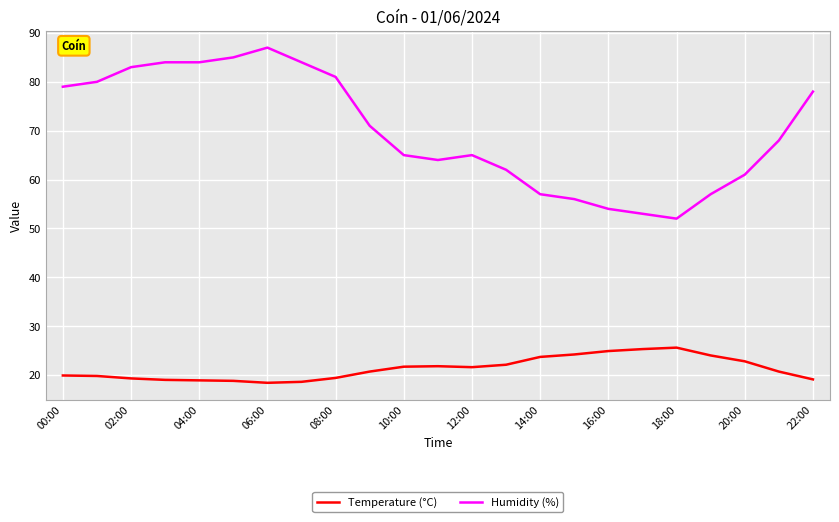

Which series has the widest spread of values?

Humidity (%)